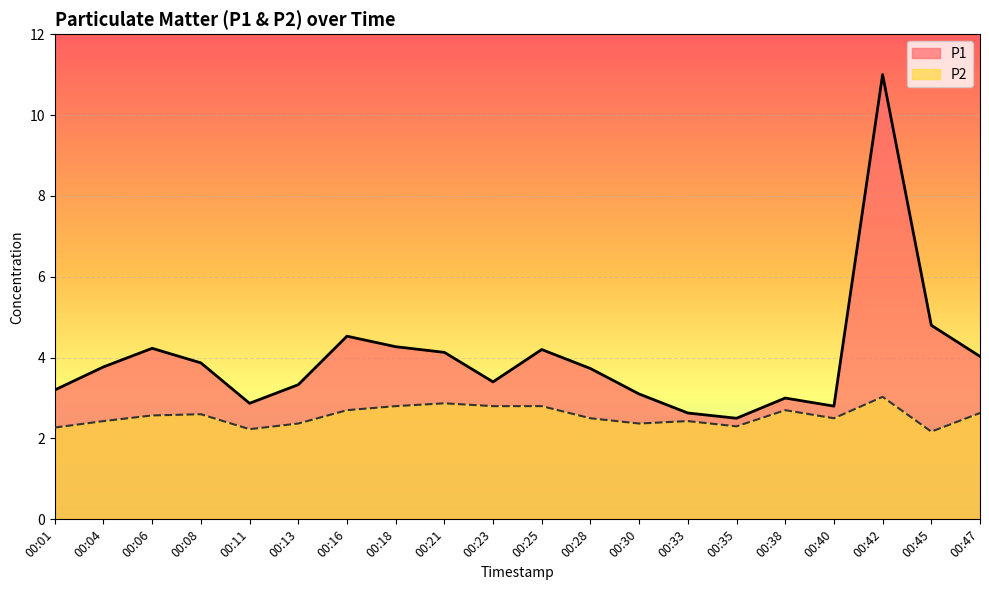

True or false: P1 and P2 cross at least once.

False